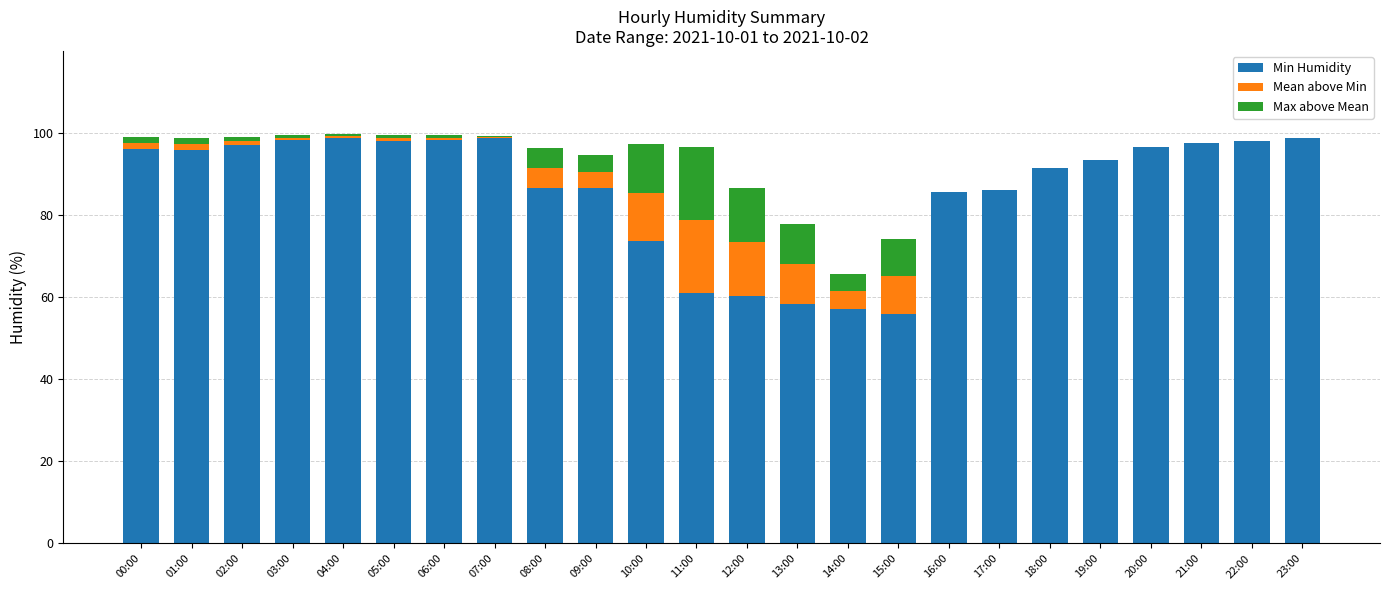

What is the total value across all series at 10:00?

97.3